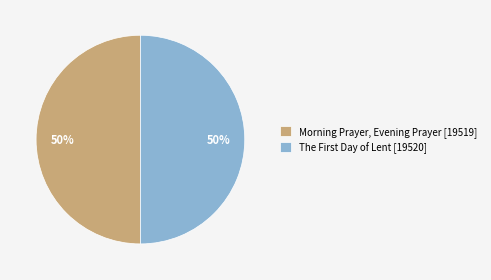

The Morning Prayer, Evening Prayer slice represents 58% of the pie. True or false?

False